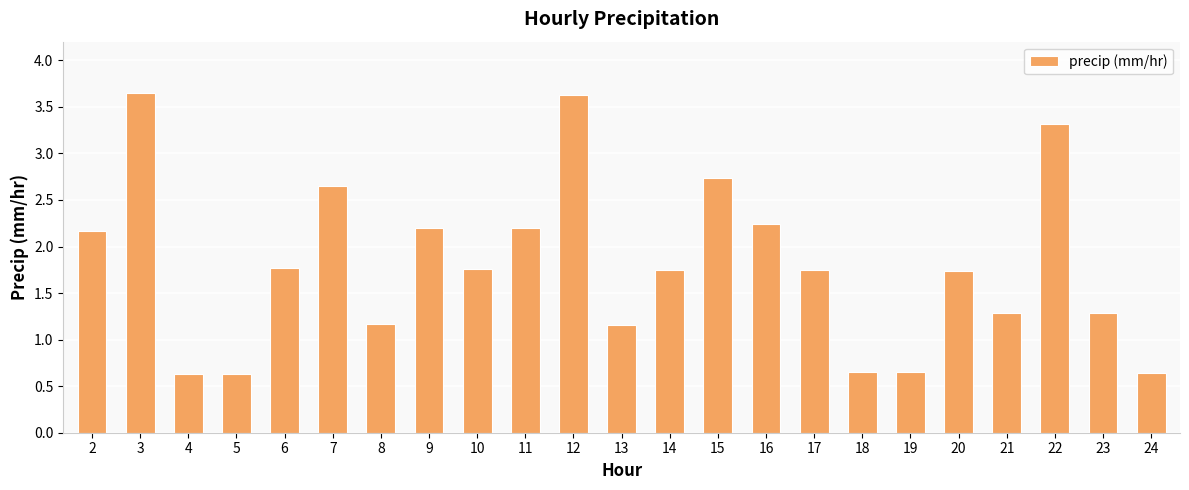

What is the difference between the maximum and second lowest values?

3.0